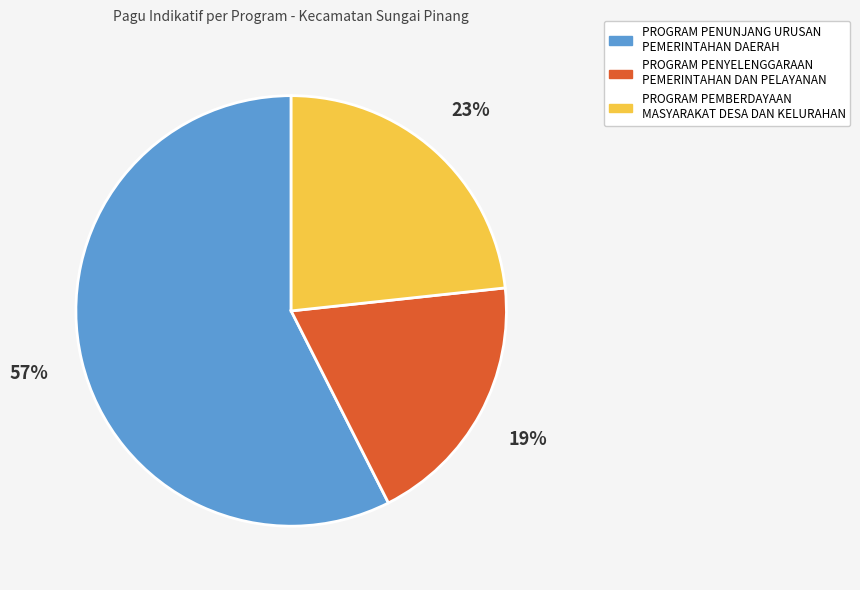

To the nearest percent, what percentage of the pie is PROGRAM PENYELENGGARAAN PEMERINTAHAN DAN PELAYANAN?

19%